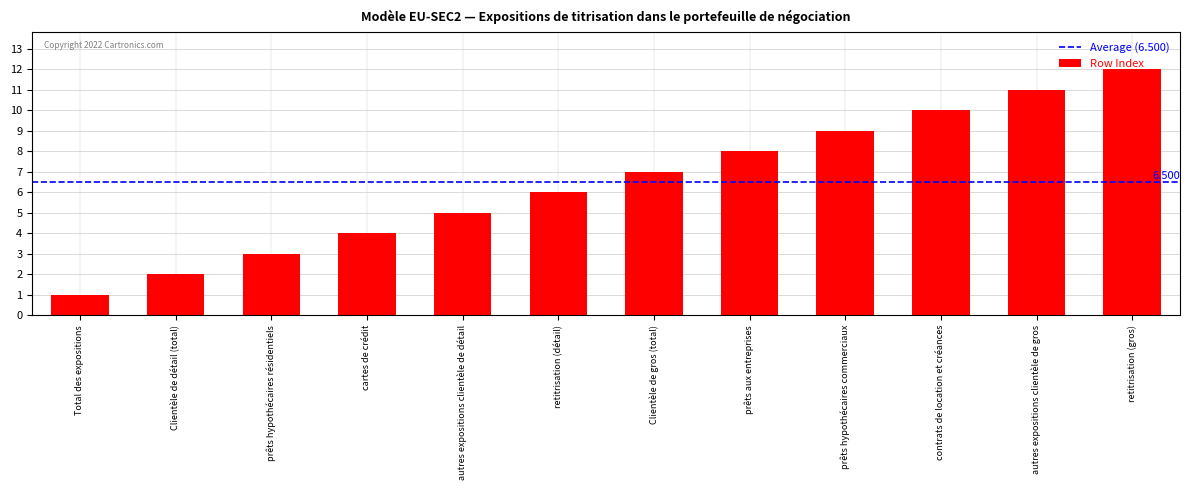

The value at autres expositions clientèle de détail is 5. True or false?

True